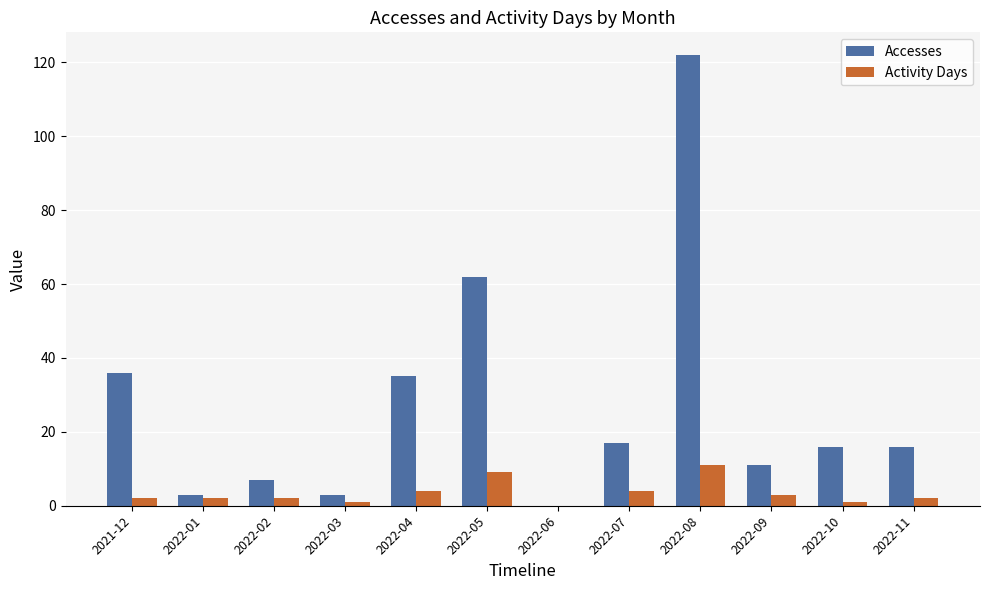

What is the greatest value displayed?

122